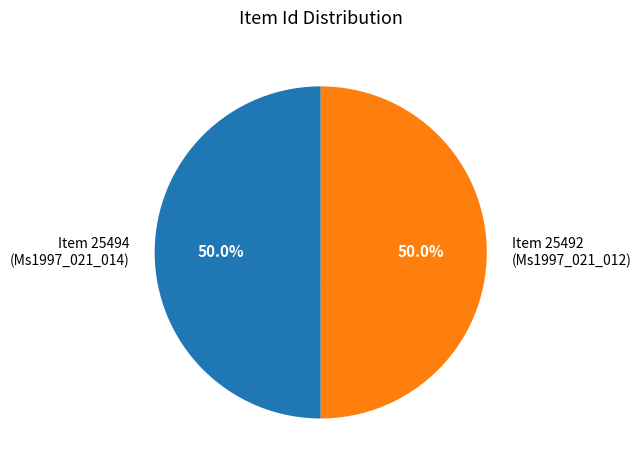

To the nearest percent, what is the average slice percentage?

50%